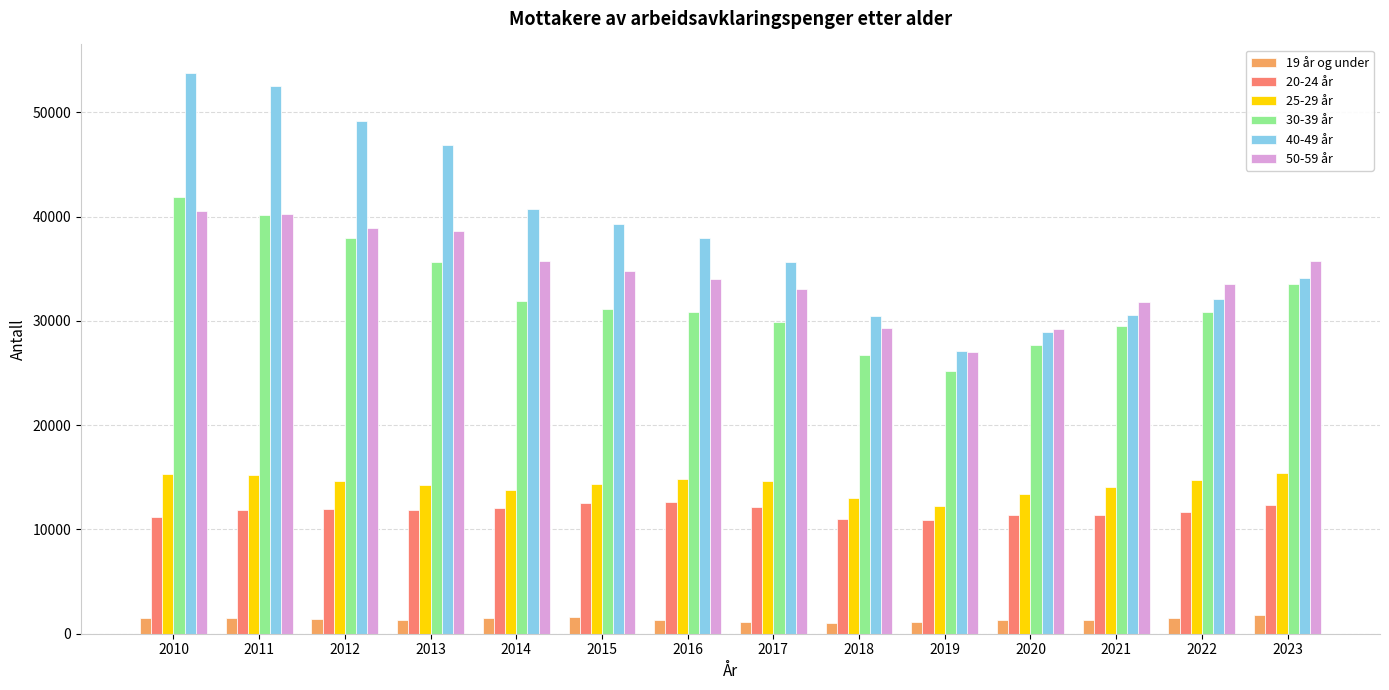

How many groups of bars are there?

14